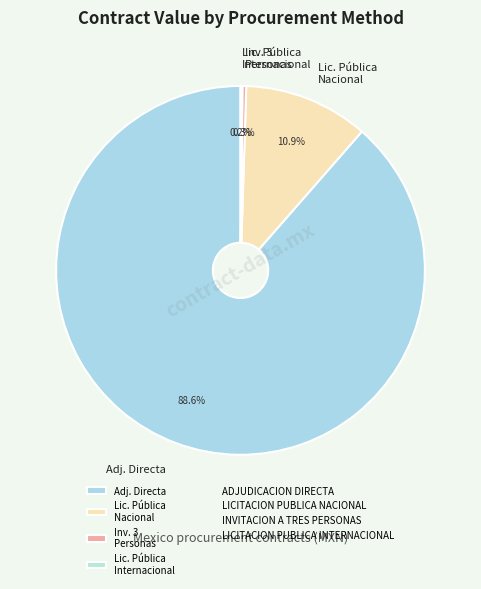

What is the largest slice in the pie chart?

Adj. Directa